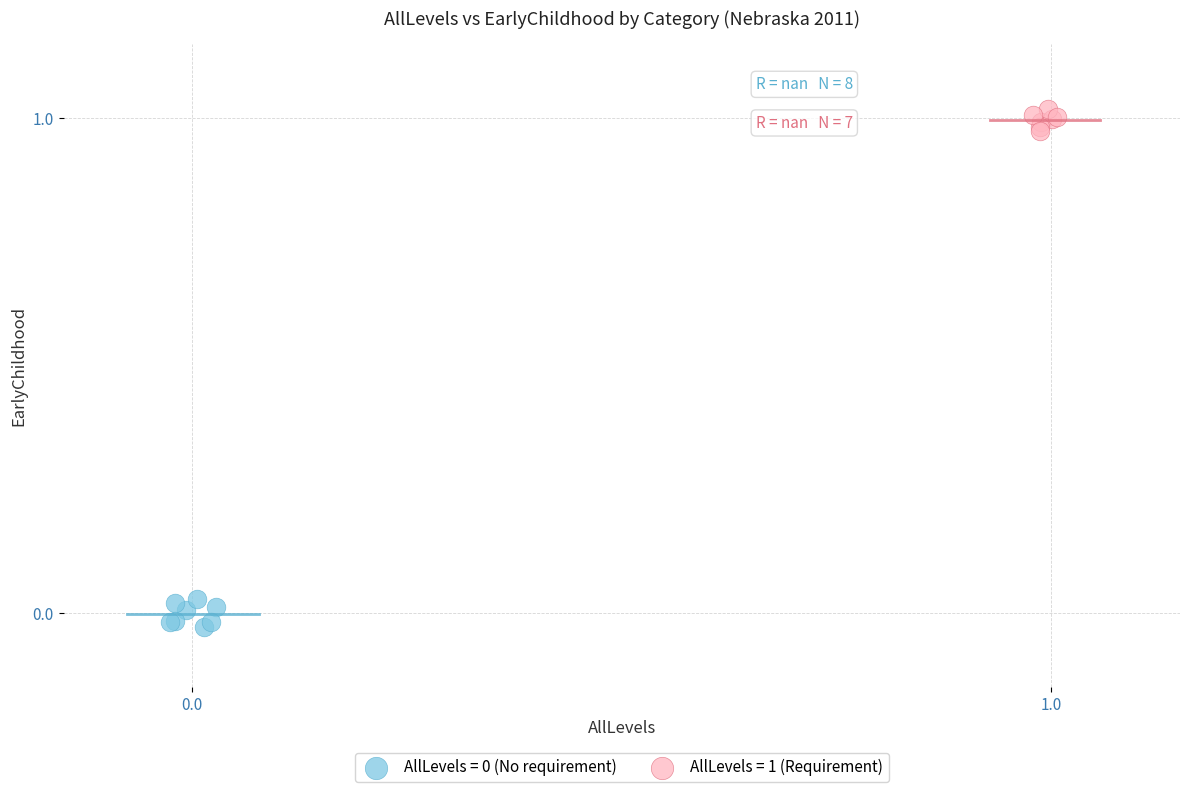

Which series reaches the maximum Y coordinate?

AllLevels = 1 (Requirement)